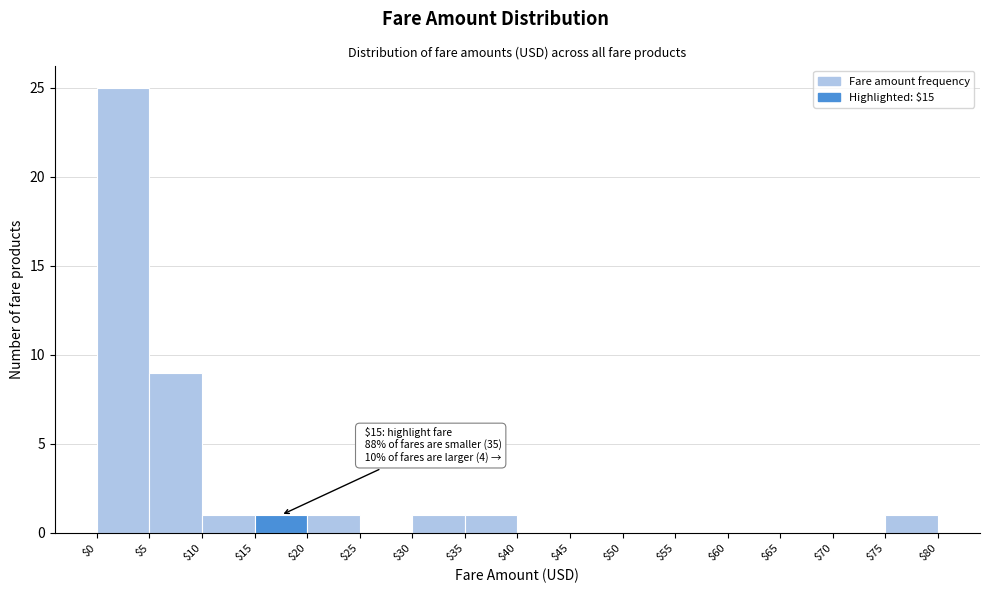

Which range on the x-axis has the tallest bar?

$0 to $5